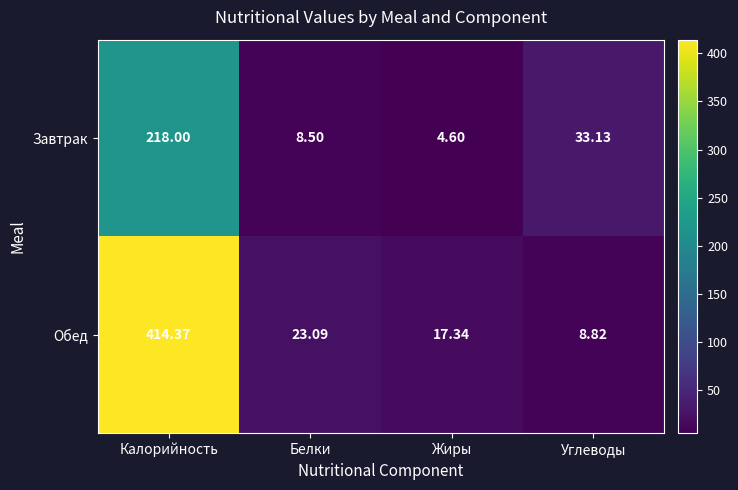

Where does the Завтрак series first go above 33?

Калорийность